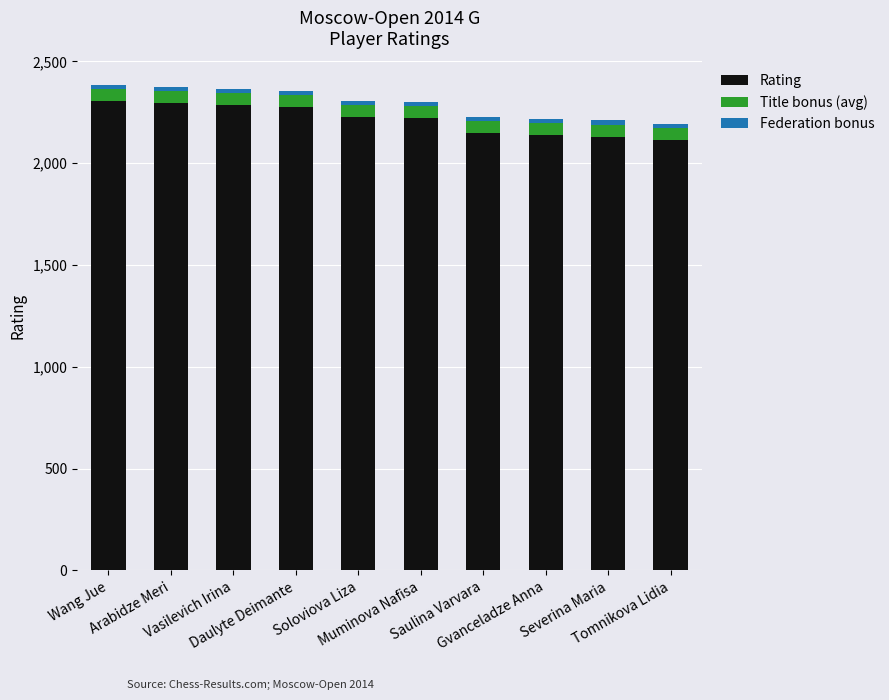

Are the bars grouped side by side (vs. stacked)?

No